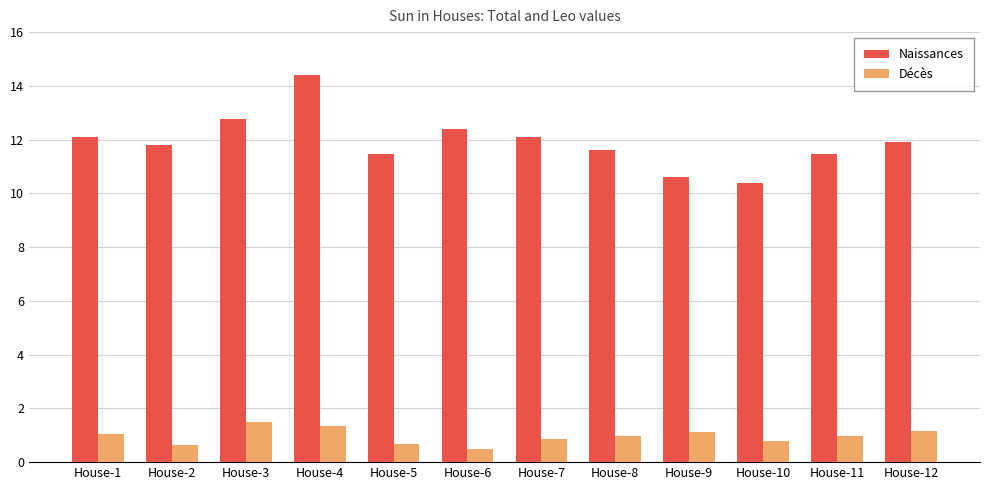

At which category is the sum across all series the highest?

House-4